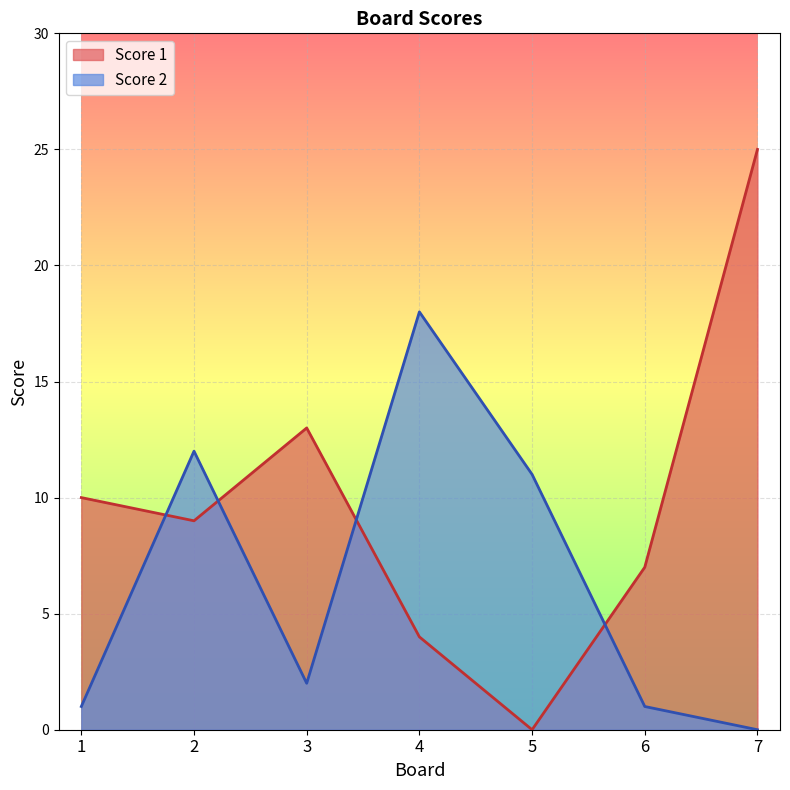

Does the chart display data point markers on the line(s)?

No